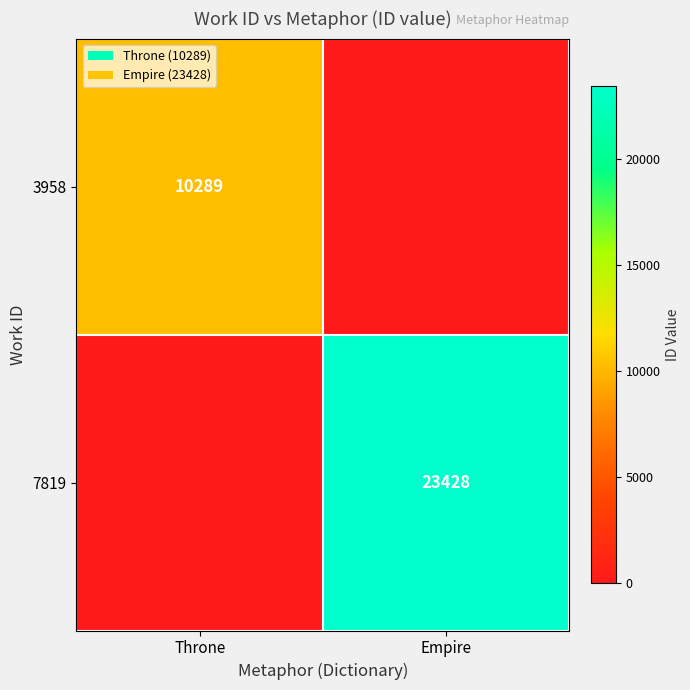

True or false: 3958 has a value of 4361 at Throne.

False